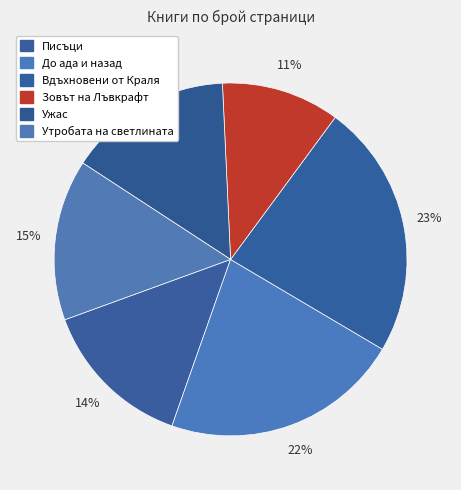

Does any single category account for the majority?

No